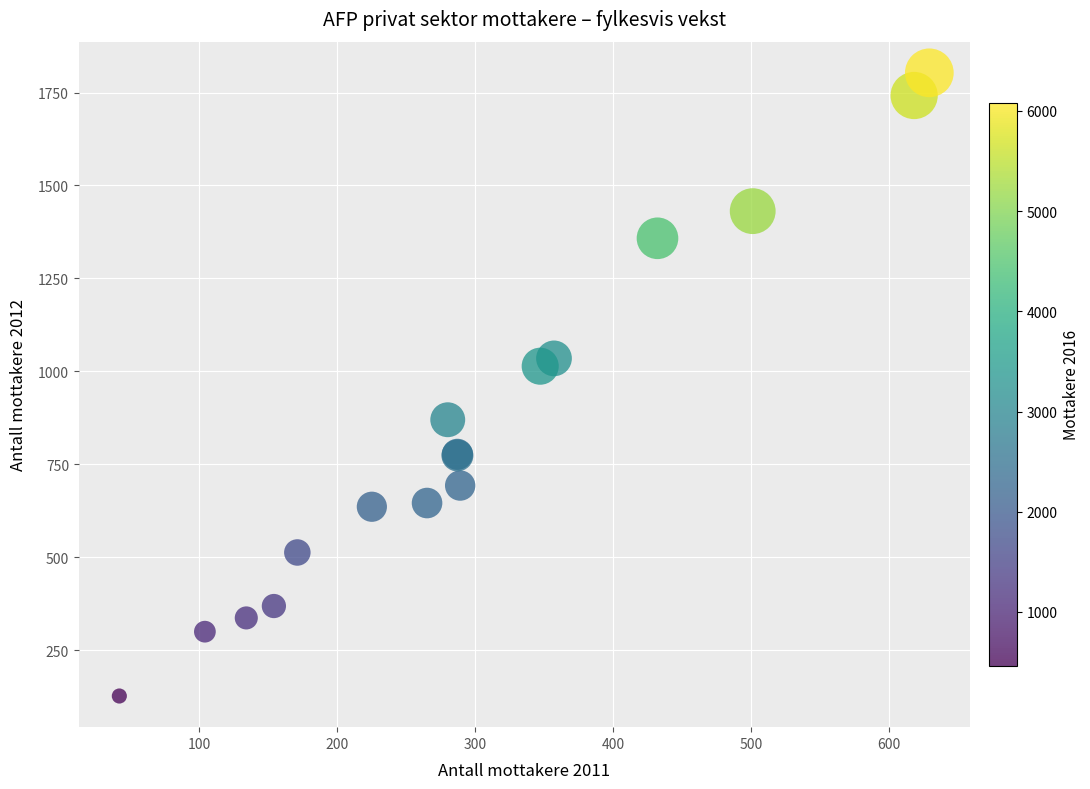

What Y value in the scatter plot is closest to 965?

937